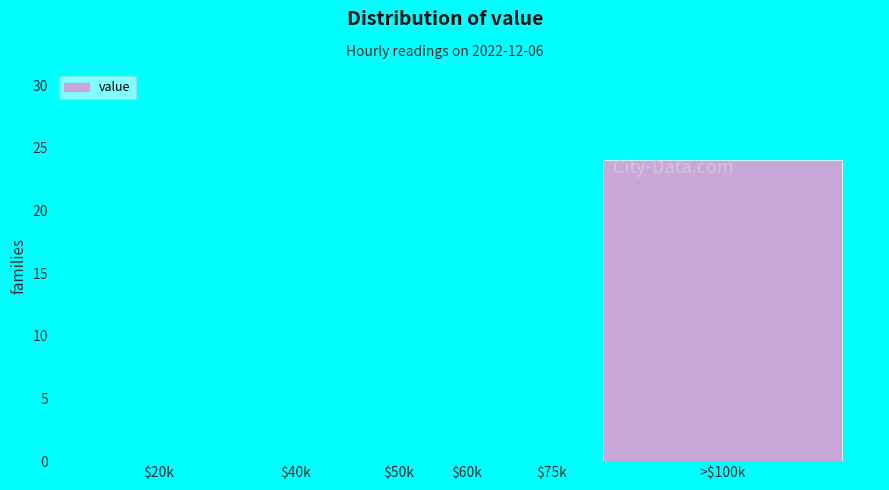

True or false: the data shows 0 at $60k.

True